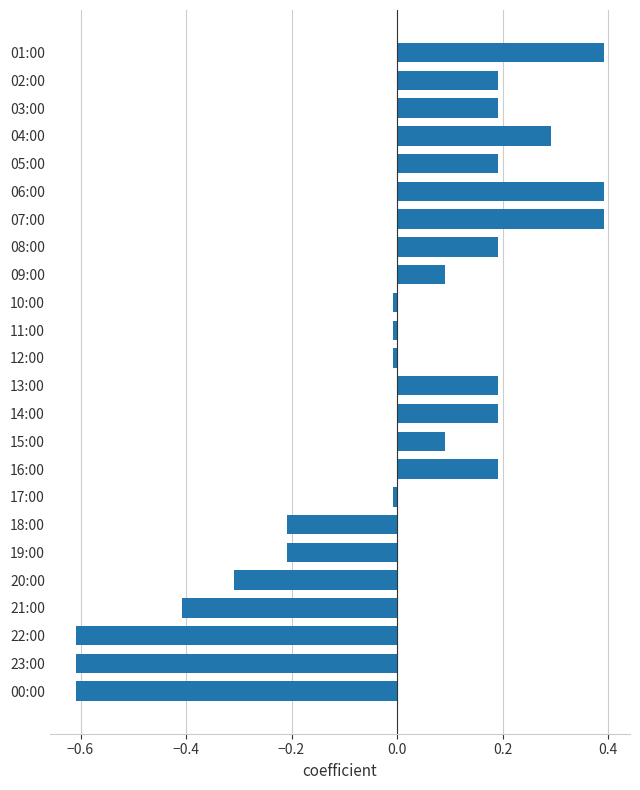

Between 09:00 and 04:00, which is larger?

04:00